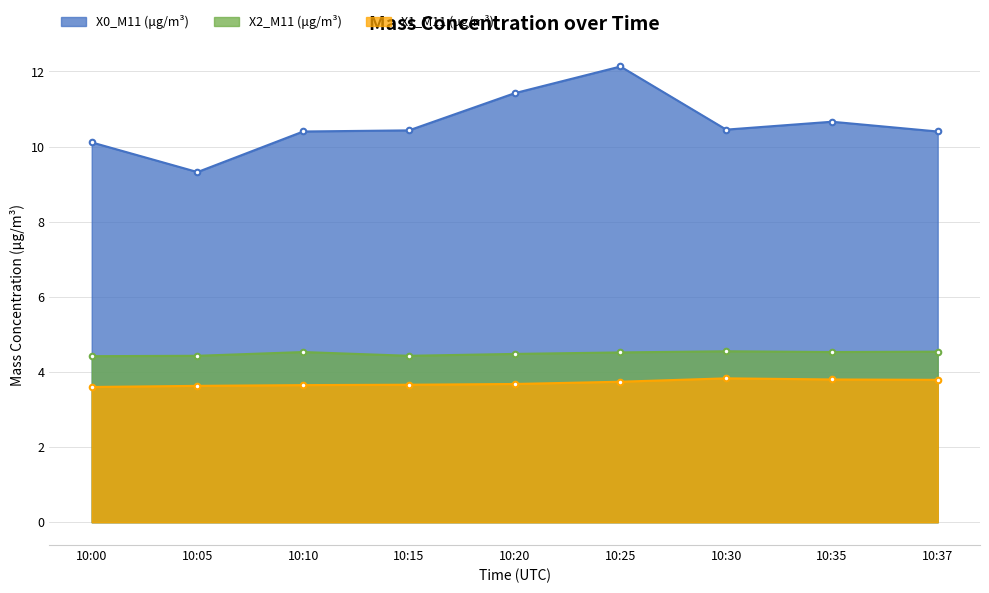

At which category does X0_M11 (μg/m³) reach its first local peak?

10:25